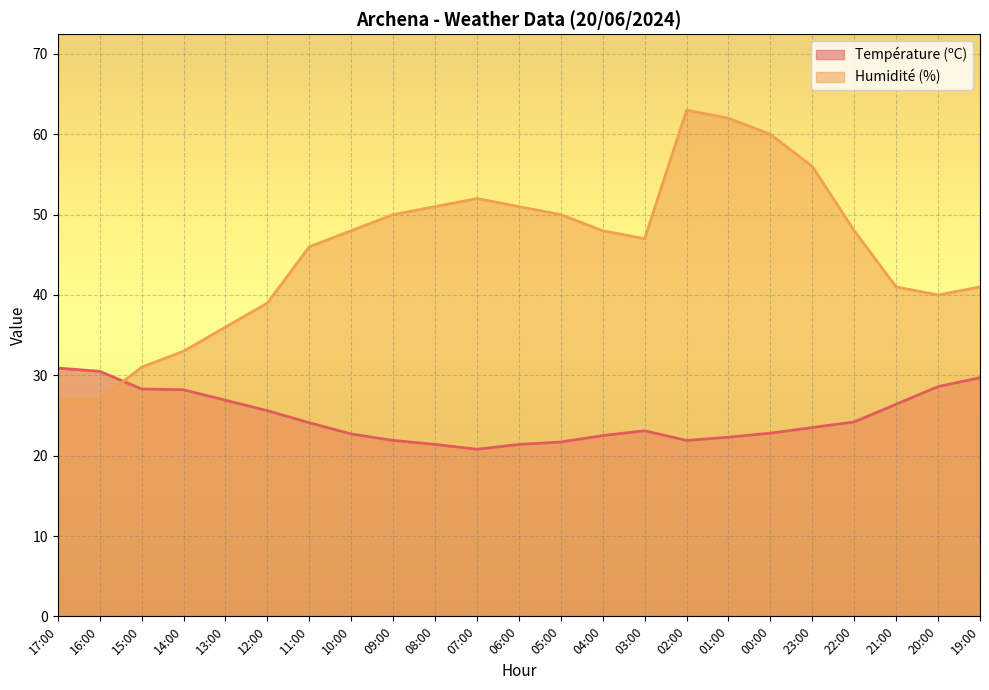

Rank the series by their average value, from highest to lowest.

Humidité (%), Température (ºC)